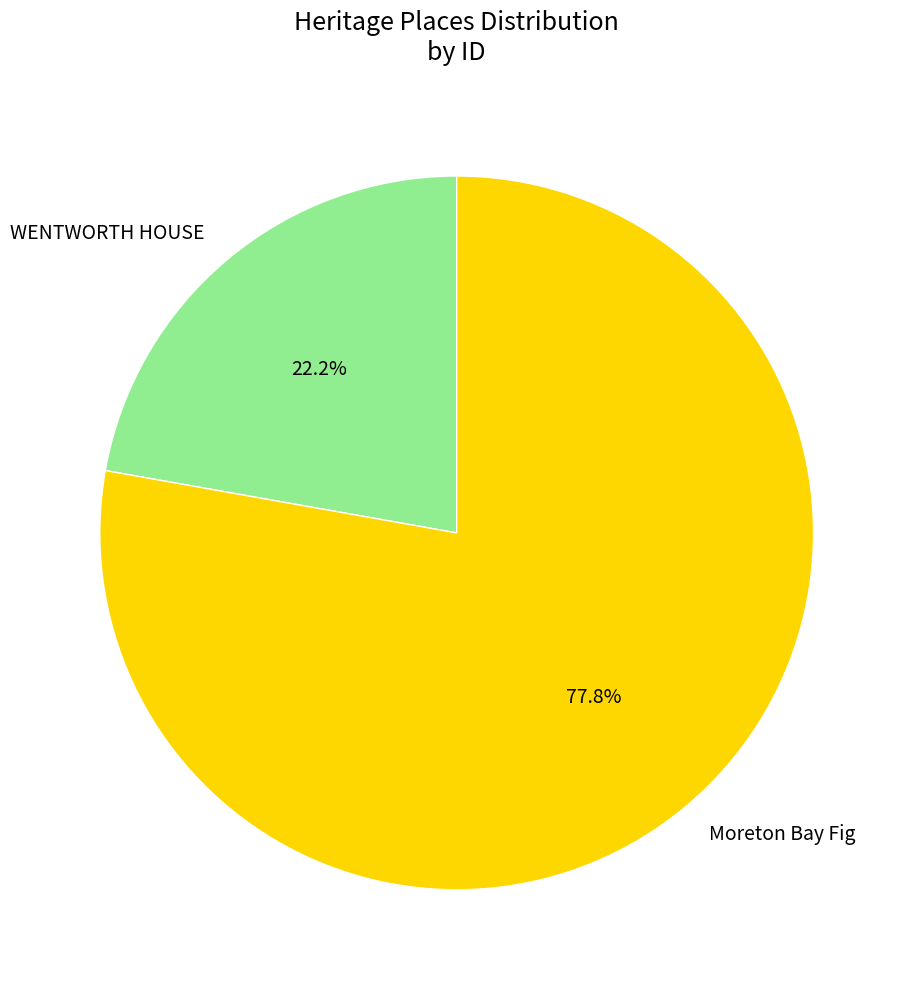

To the nearest percent, what portion does Moreton Bay Fig represent?

78%